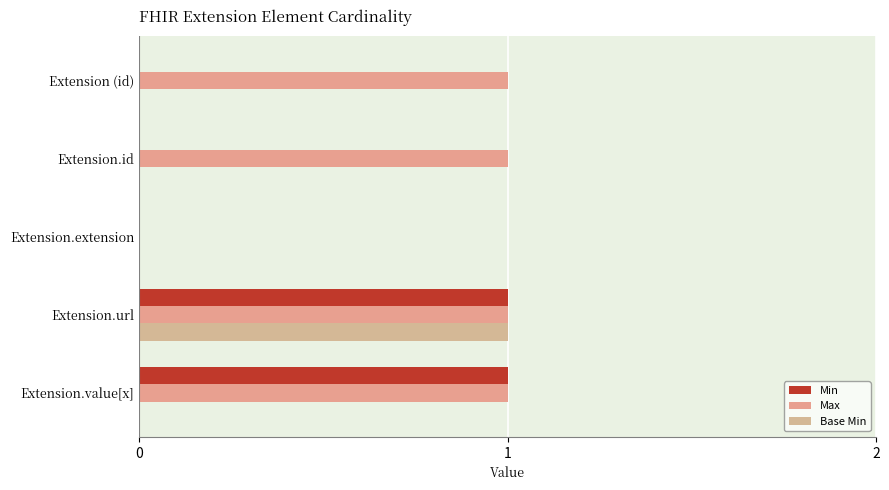

How many positive values does the Max series have?

4